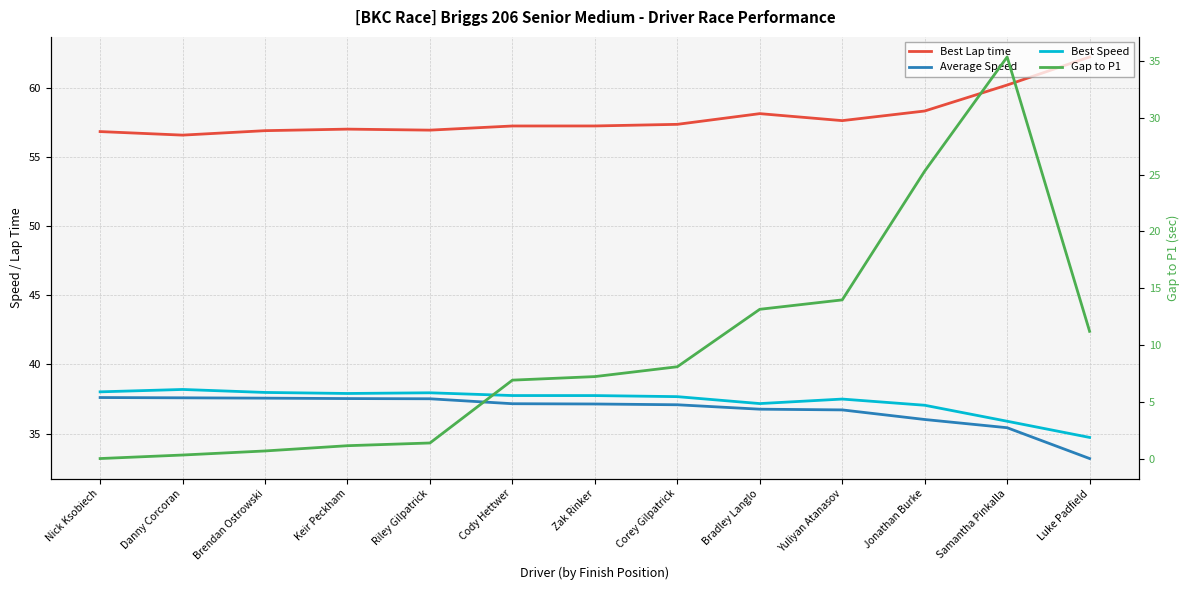

At how many categories does at least one series exceed 38?

13